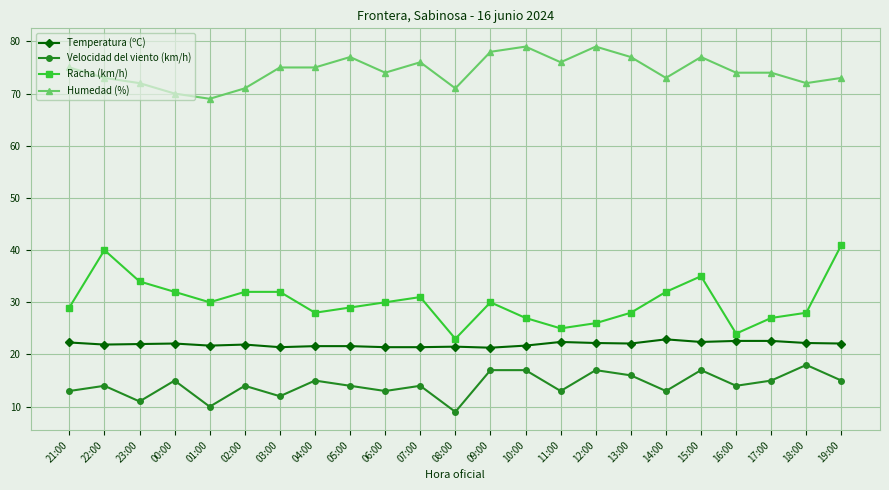

True or false: Temperatura (ºC) and Humedad (%) cross at least once.

False